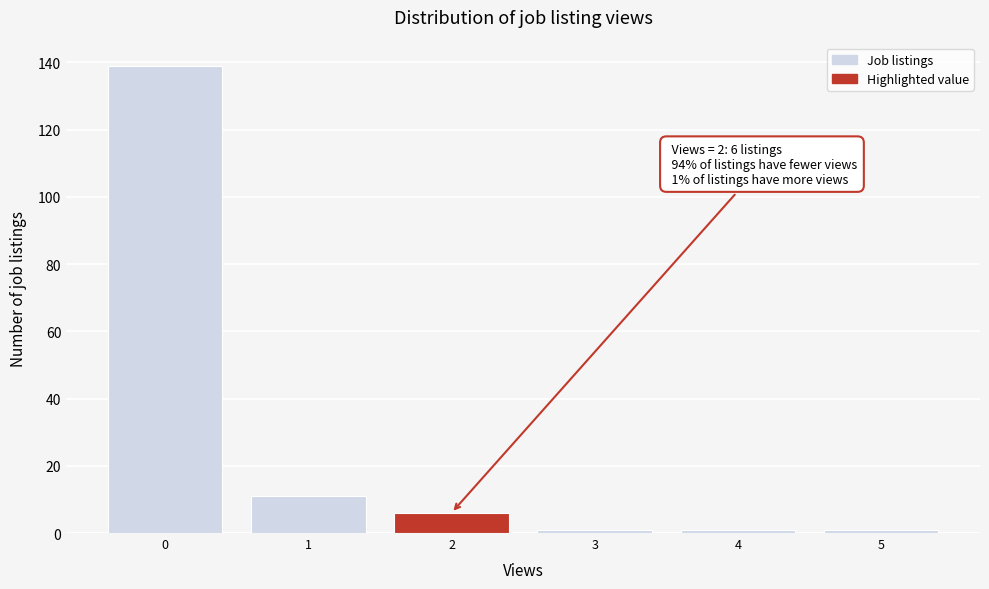

Which range on the x-axis has the tallest bar?

-0.5 to 0.5